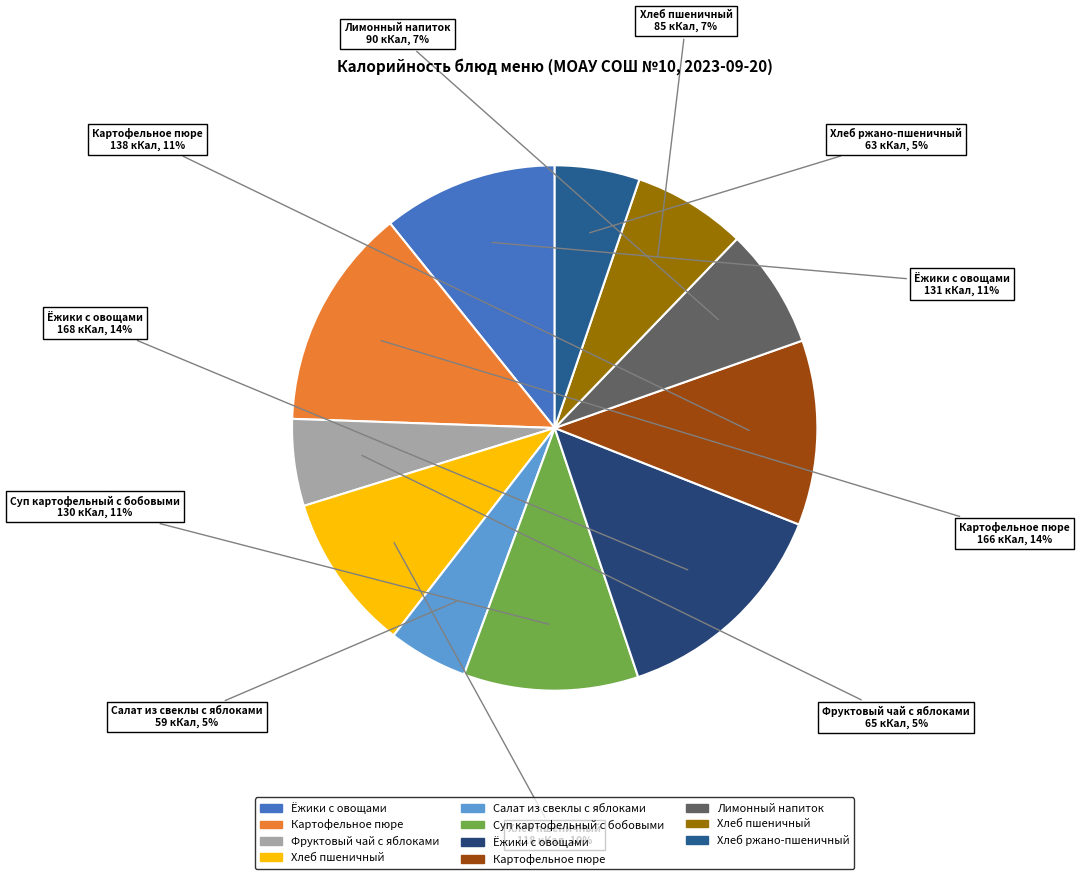

How many slices are in this pie chart?

11